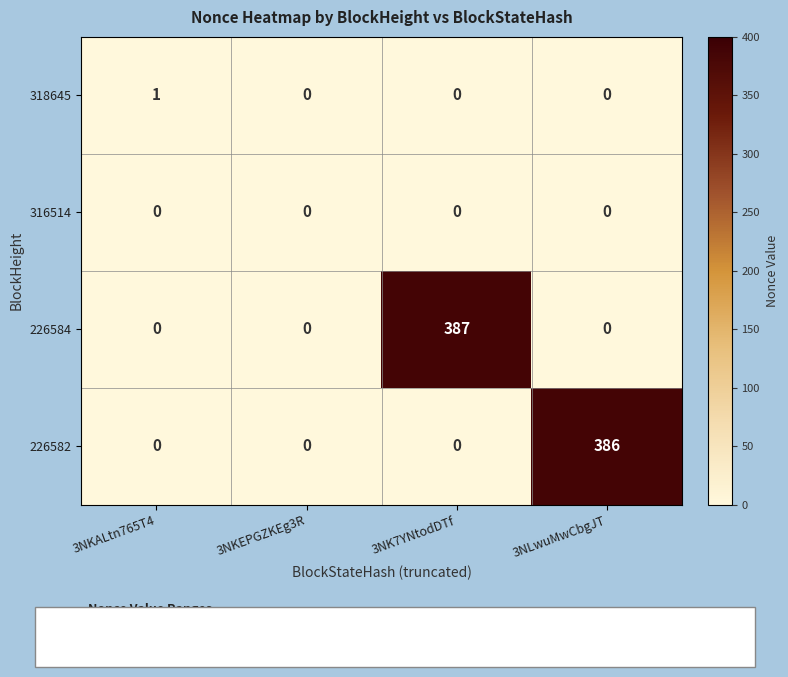

The 318645 series shows 0 at 3NK7YNtodDTf. True or false?

True